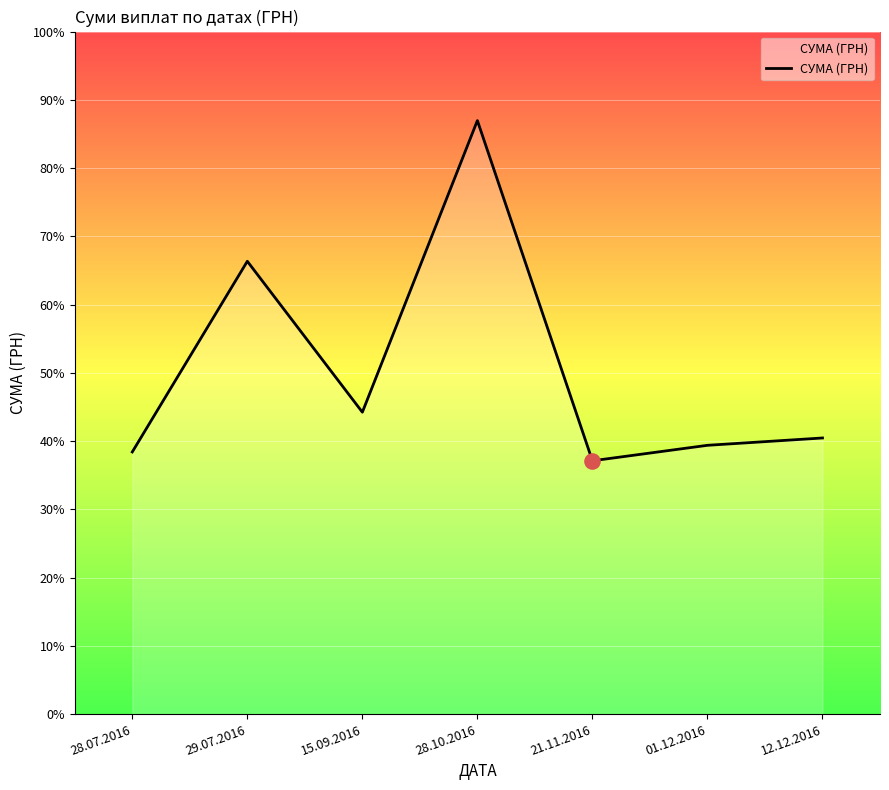

Is this an area chart (filled region under the line)?

Yes